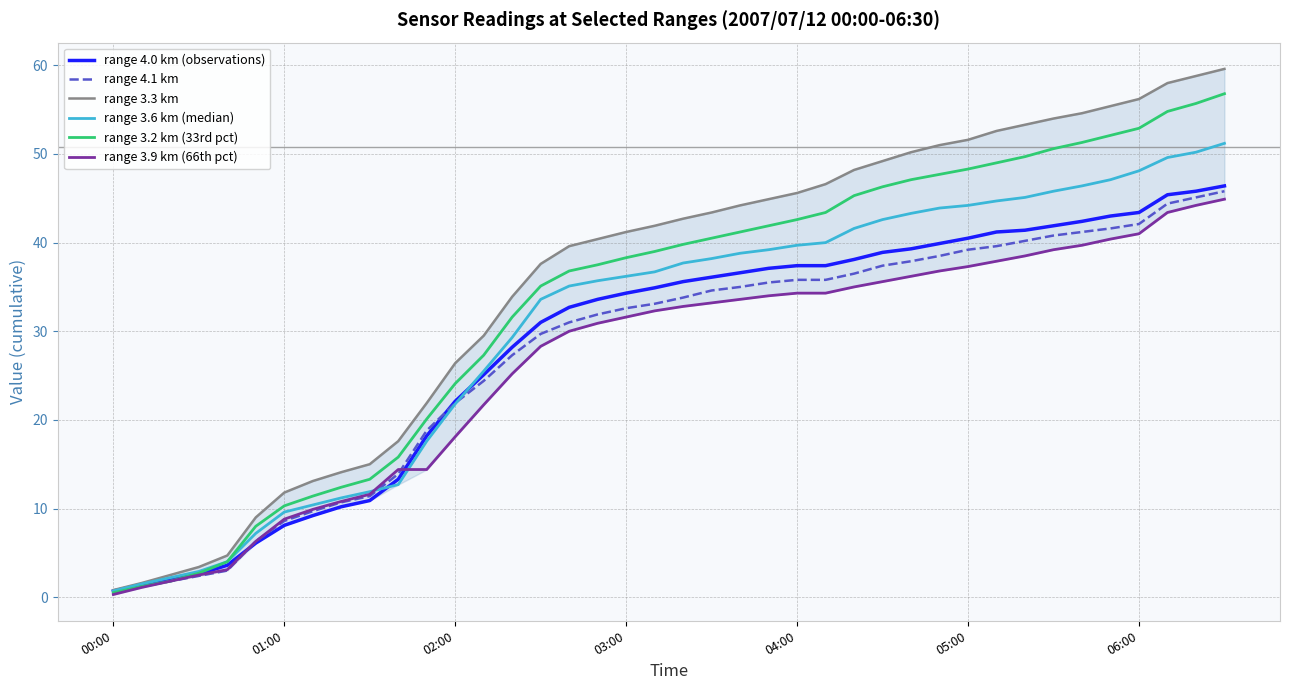

Which series has the widest spread of values?

range 3.3 km